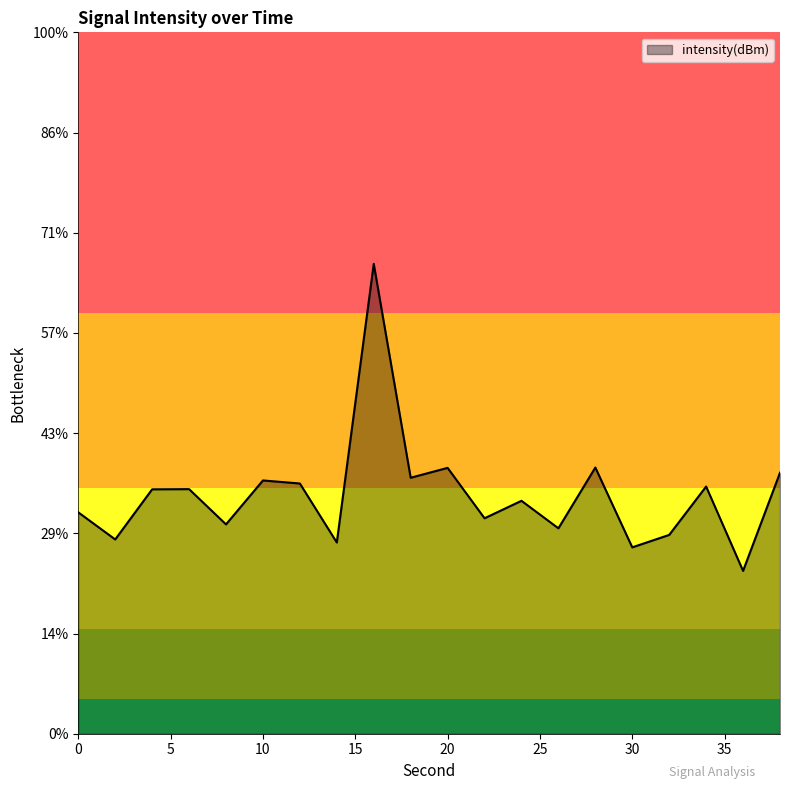

At which label does the data first exceed -132?

16